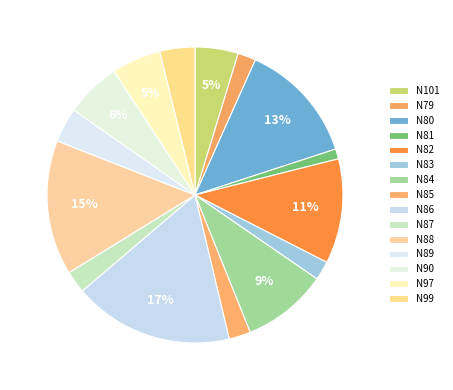

To the nearest percent, what portion does N88 represent?

15%